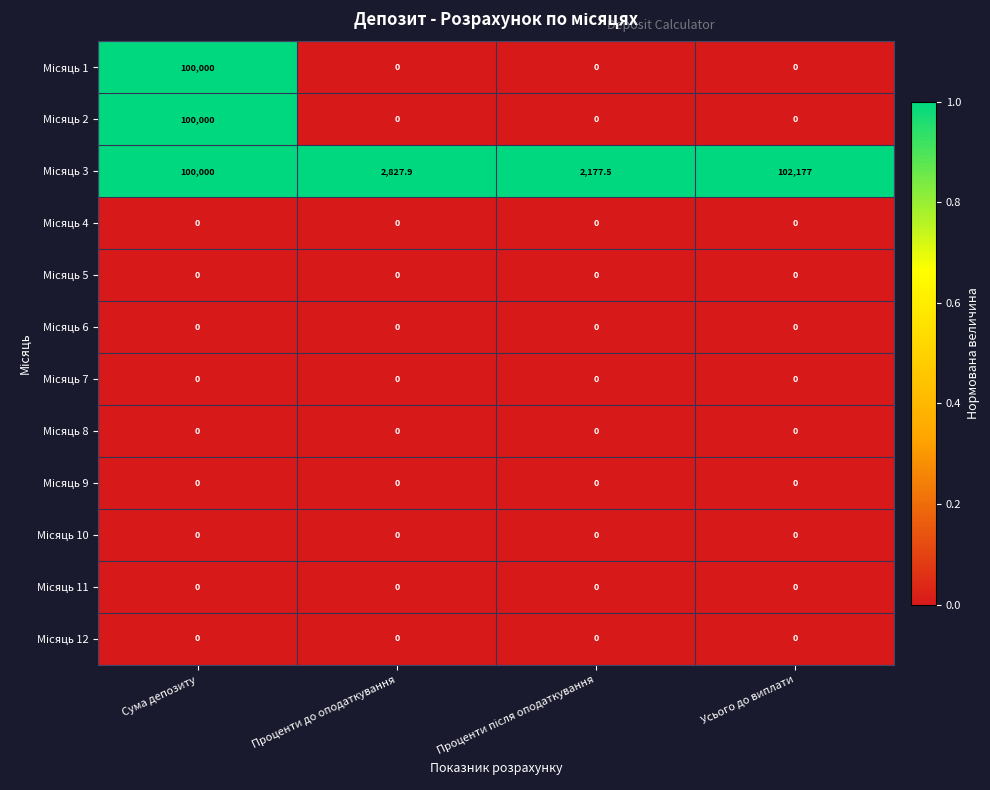

What is the total value across all series at Усього до виплати?

102177.0